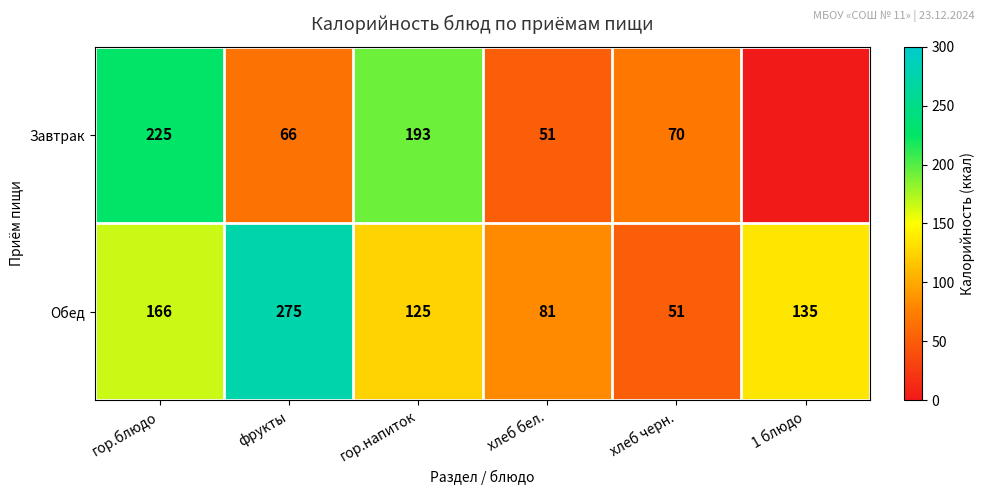

List the labels in order of Обед value, largest first.

фрукты, гор.блюдо, 1 блюдо, гор.напиток, хлеб бел., хлеб черн.